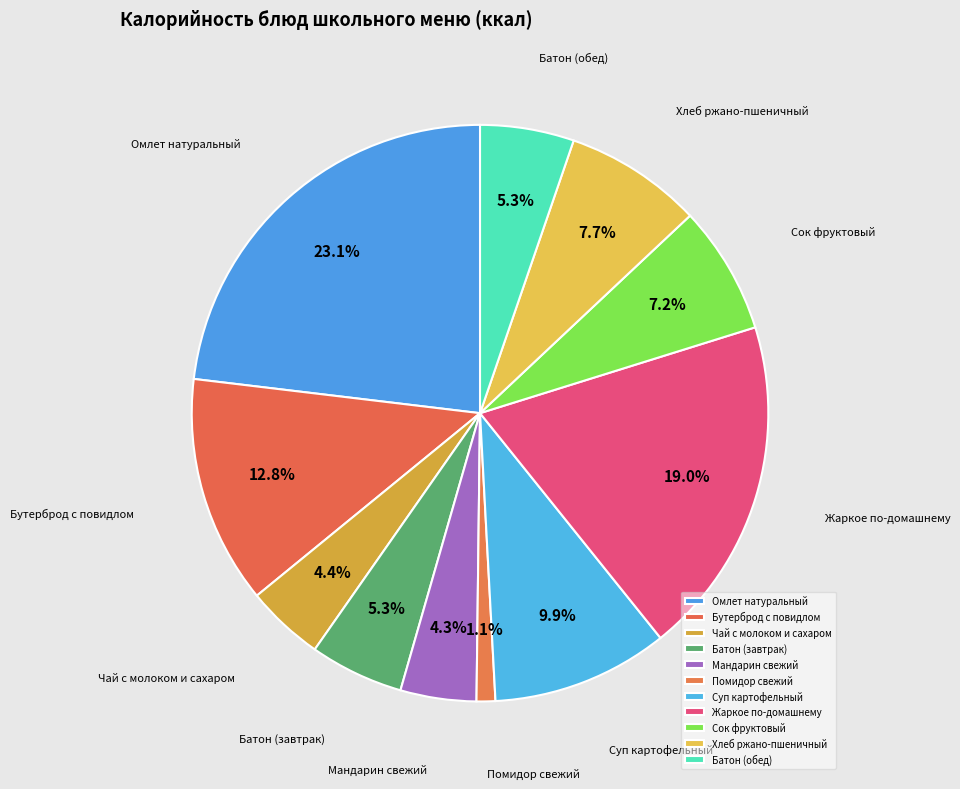

How many segments does this pie chart have?

11